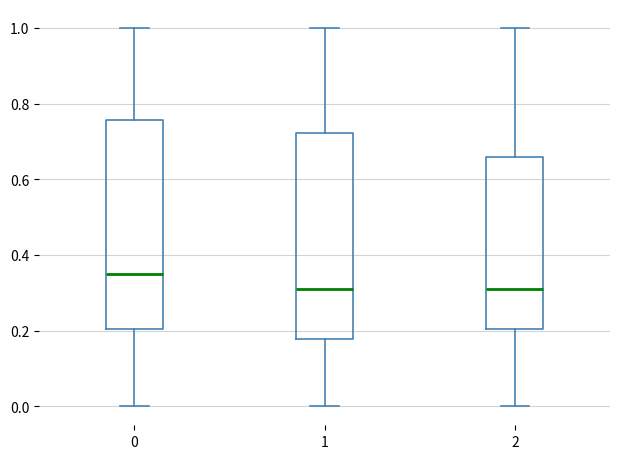

Where is the upper edge of the box at x = 0 on the y-axis? The values are not printed on the chart, so give them approximately, as read against the axis.

0.76